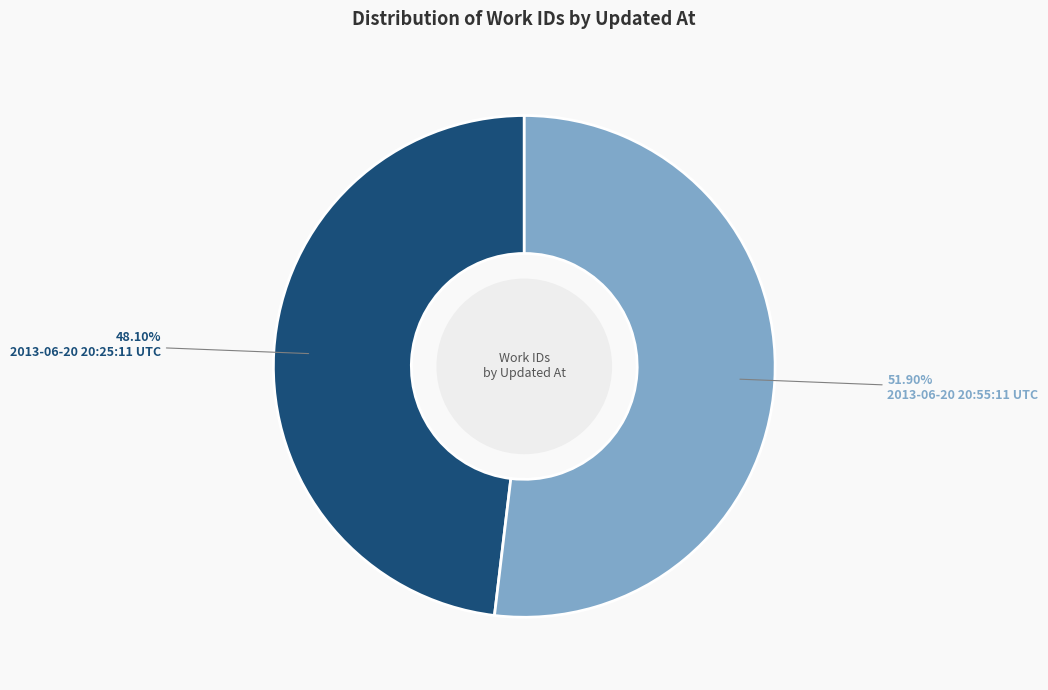

Which category has the smallest portion of the pie?

2013-06-20 20:25:11 UTC